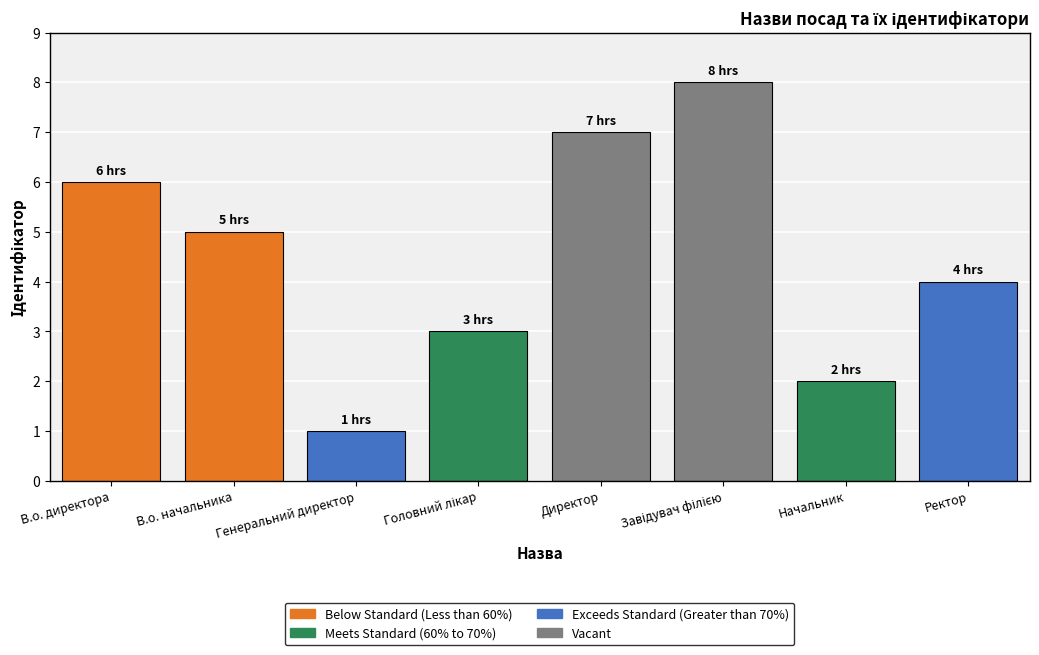

Count the number of values greater than 5.

3